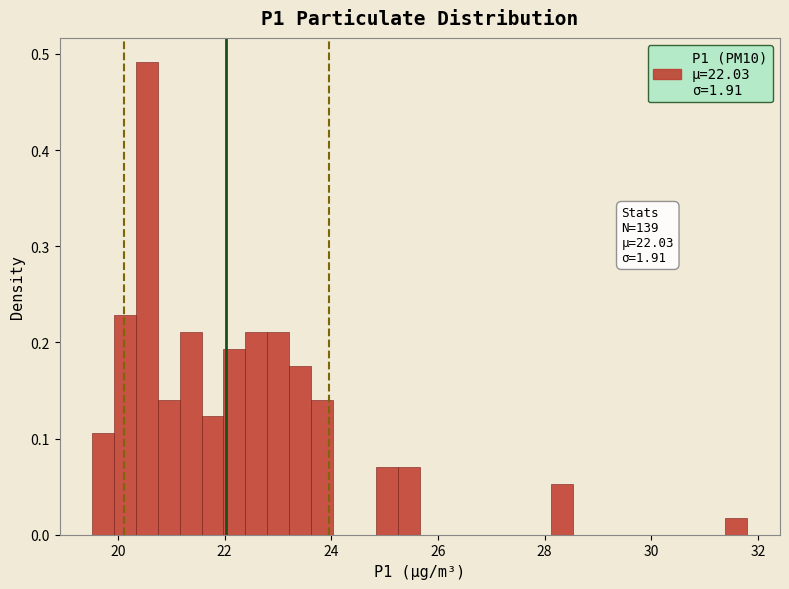

Read against the x-axis, roughly where is the centre of the tallest bar?

20.6